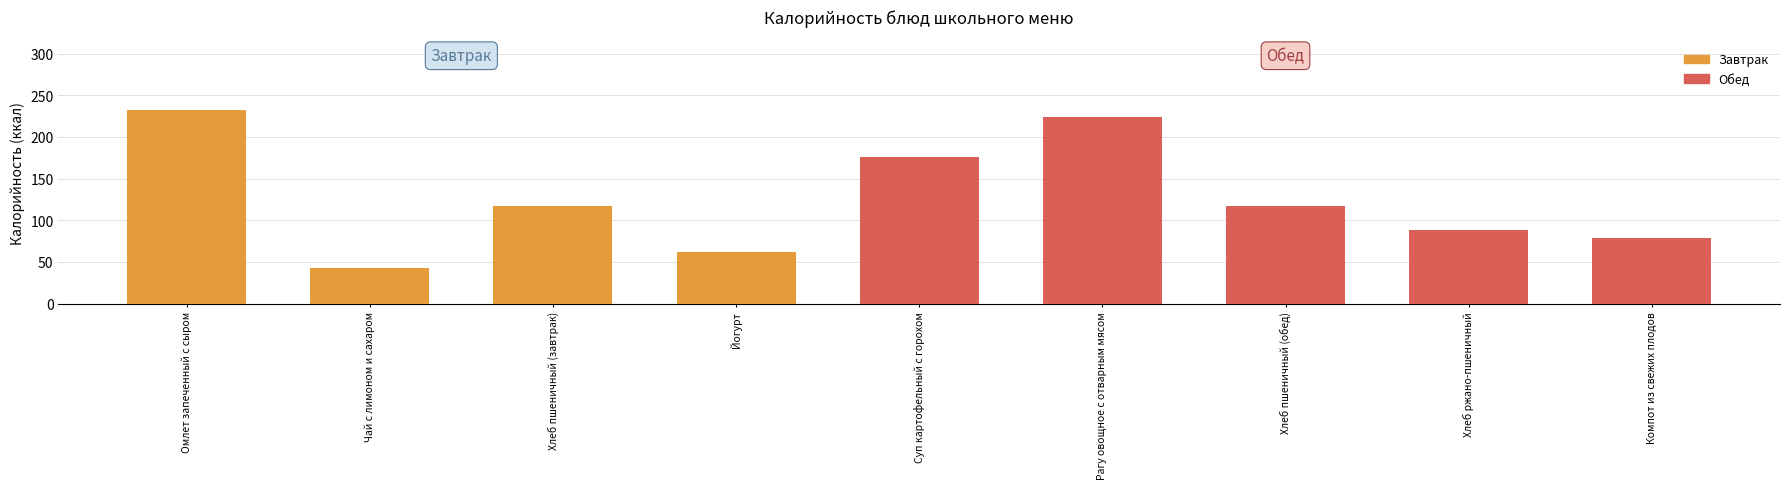

Between Хлеб пшеничный (завтрак) and Омлет запеченный с сыром, which is larger?

Омлет запеченный с сыром